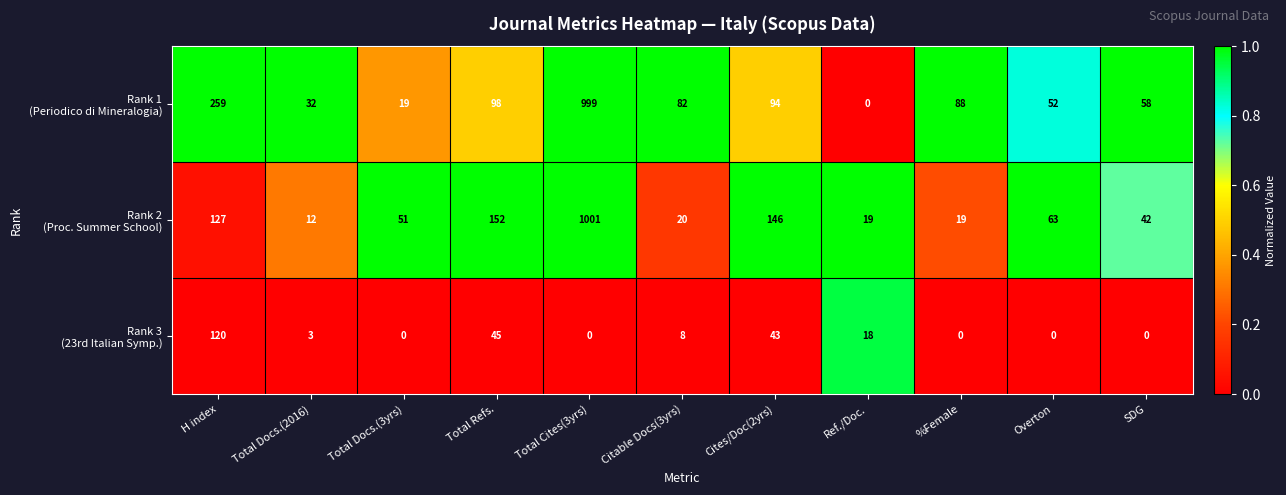

How many categories are shown in the chart?

11